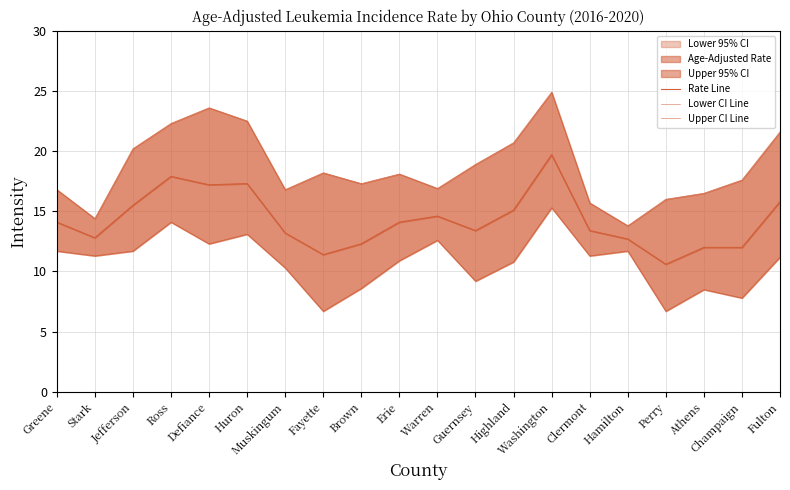

How many data points in Rate Line are less than 14?

10